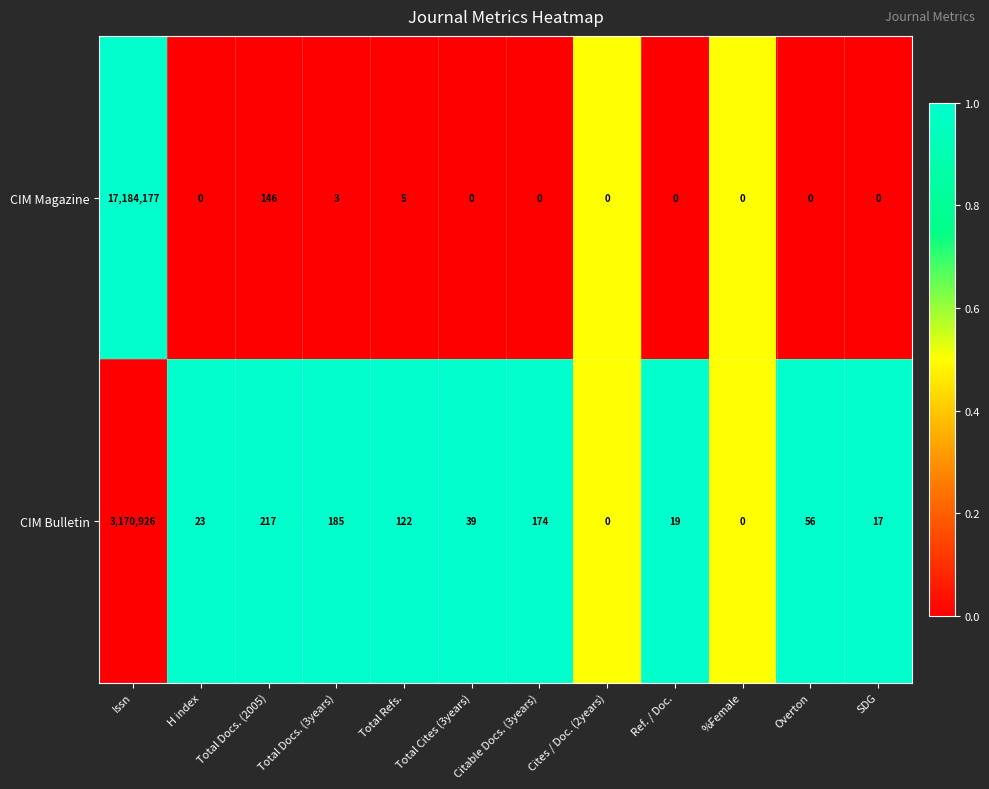

List the series in order of their overall mean, highest first.

CIM Magazine, CIM Bulletin